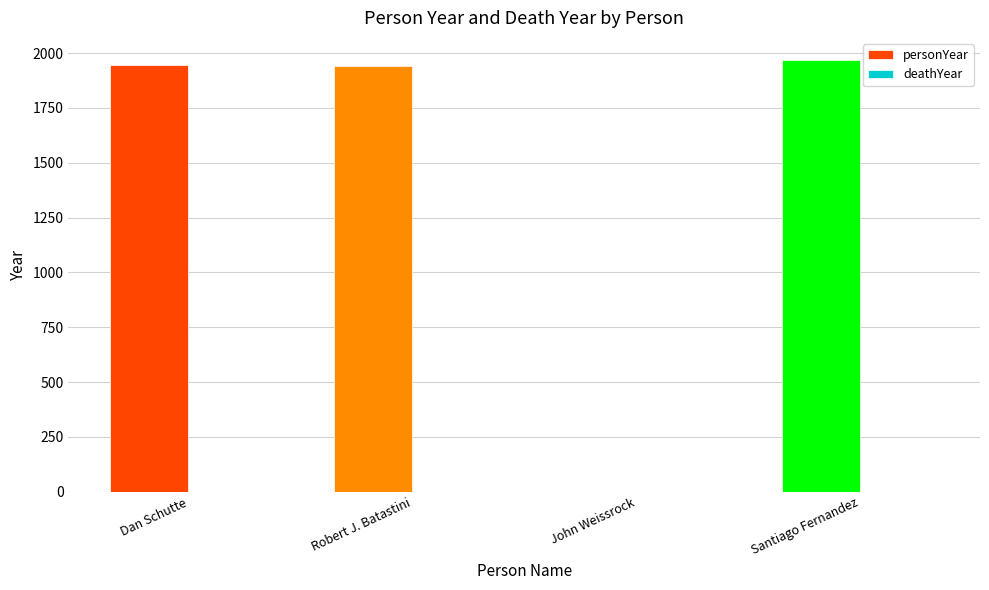

True or false: the data shows 508 at Robert J. Batastini.

False